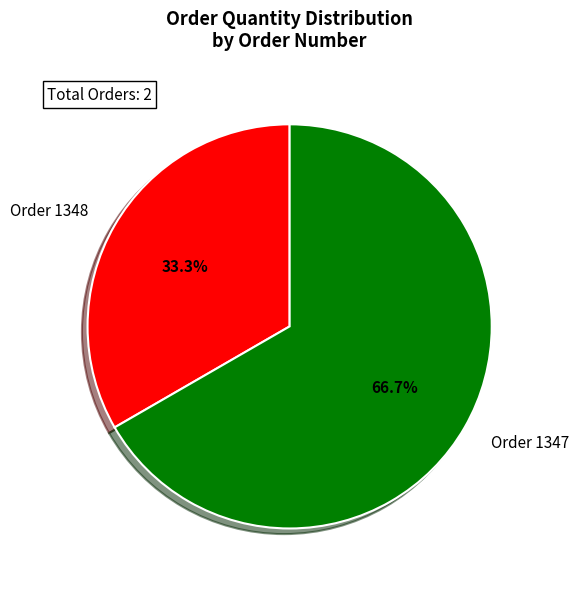

Rank the categories by value from highest to lowest.

Order 1347, Order 1348